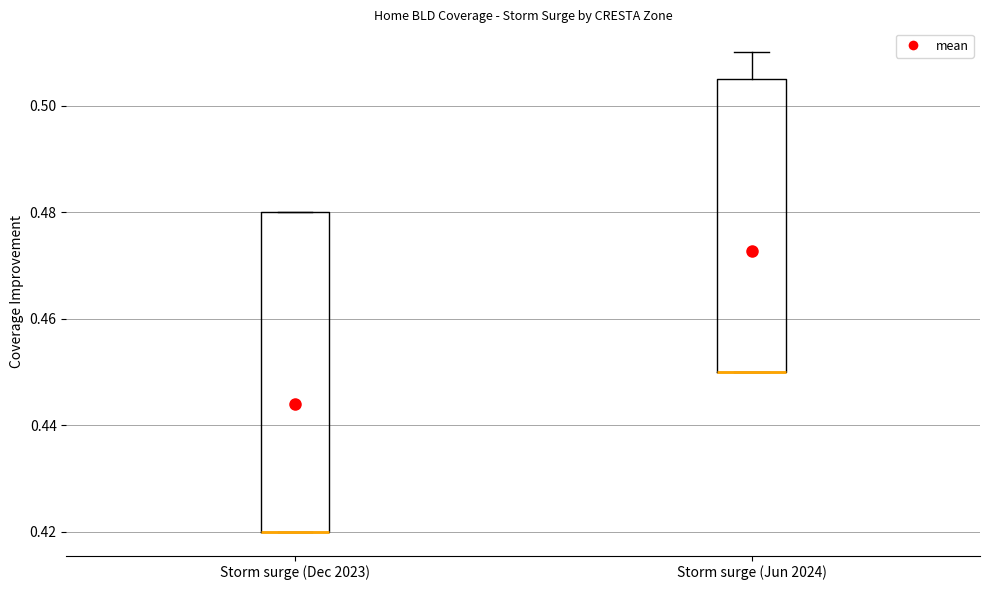

Where is the upper edge of the box for Storm surge (Jun 2024) on the y-axis? The values are not printed on the chart, so give them approximately, as read against the axis.

0.506